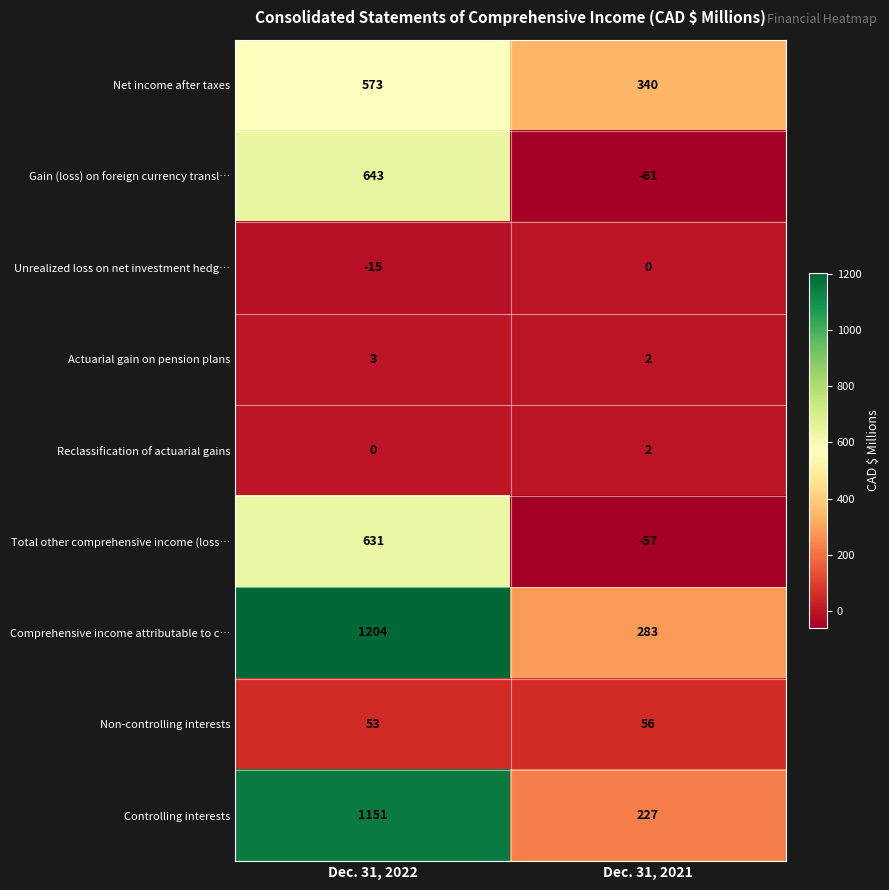

The value of Unrealized loss on net investment hedg… at Dec. 31, 2021 is 0. True or false?

True